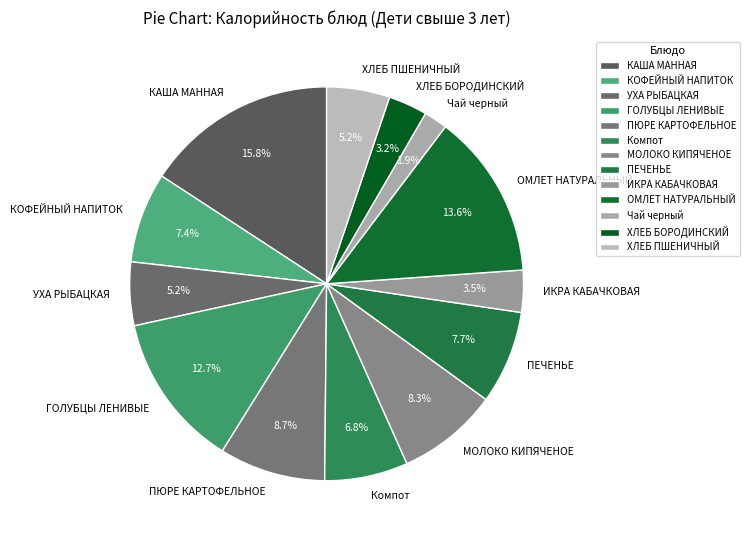

The ХЛЕБ БОРОДИНСКИЙ slice represents 17% of the pie. True or false?

False